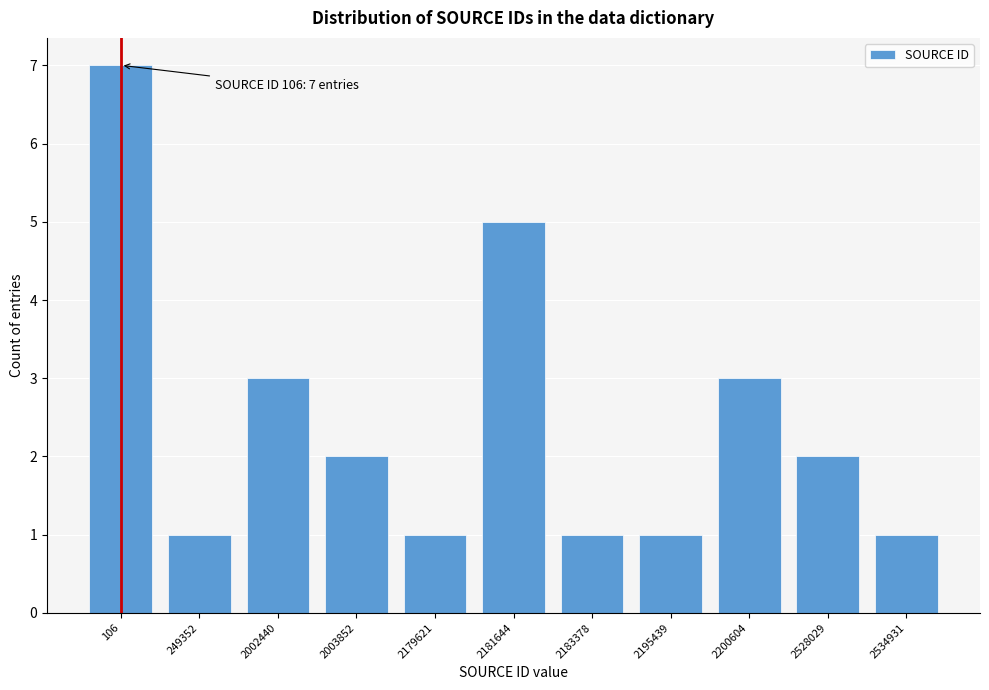

Reading right to left, extract all data points from this chart.

2534931=1	2528029=2	2200604=3	2195439=1	2183378=1	2181644=5	2179621=1	2003852=2	2002440=3	249352=1	106=7